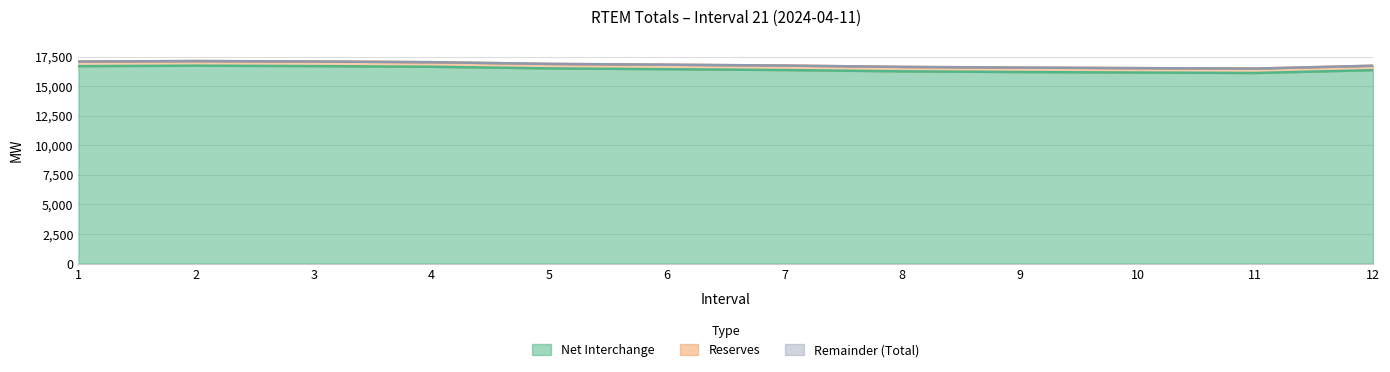

At which label does Net Interchange first exceed 16438?

1